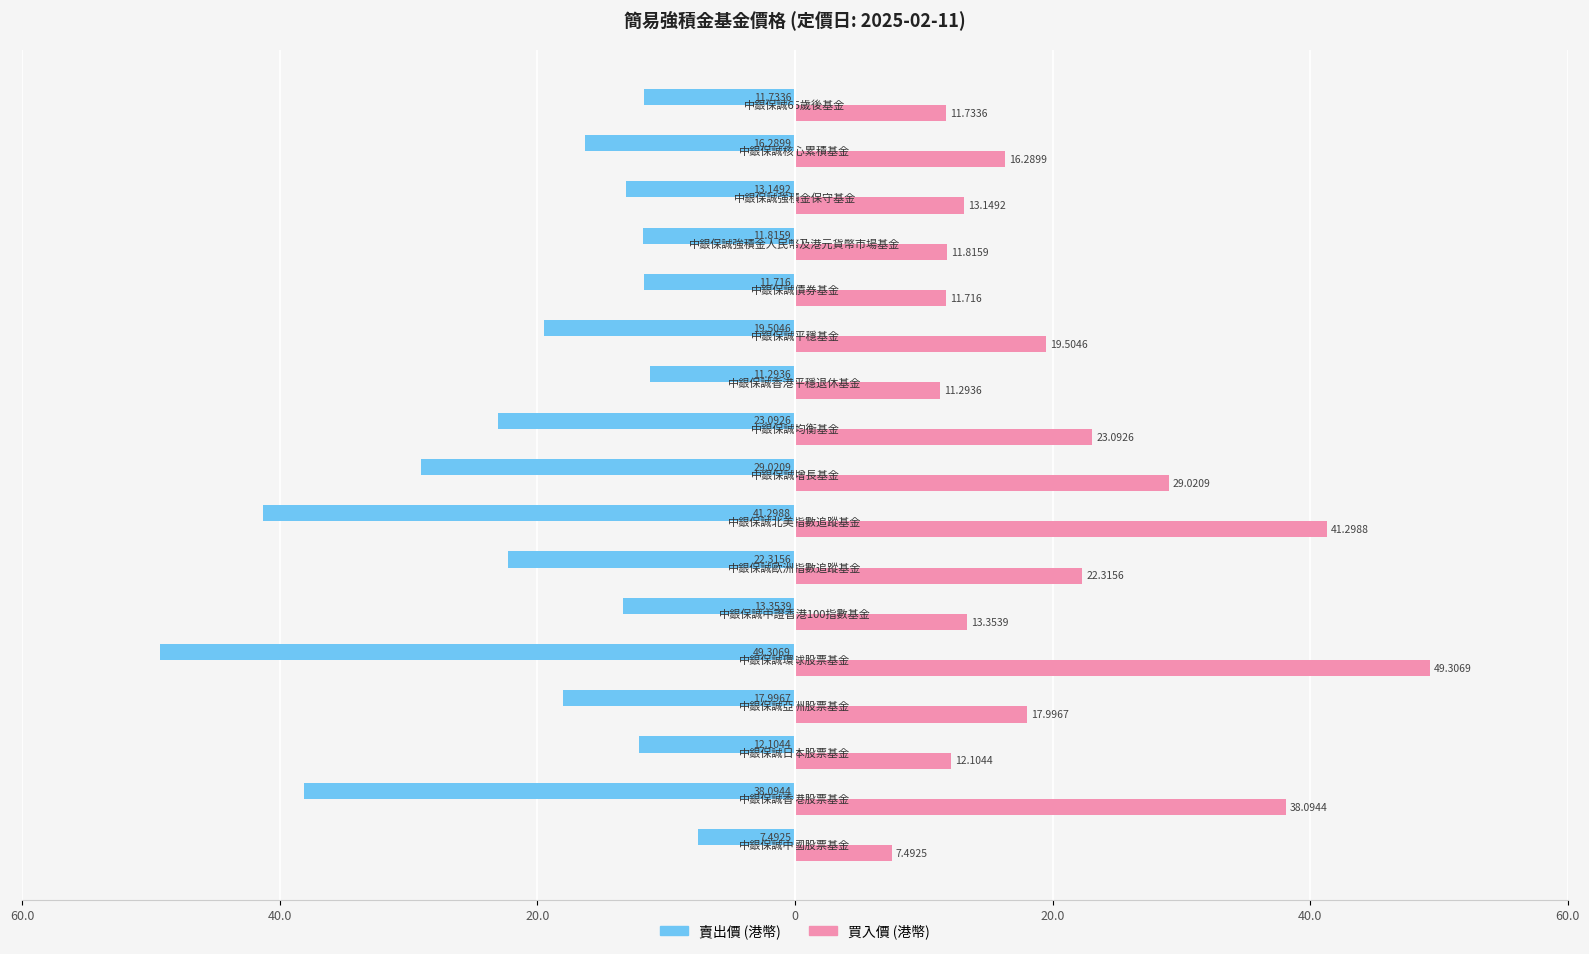

What is the lowest value of the 賣出價 (港幣) series?

-49.3